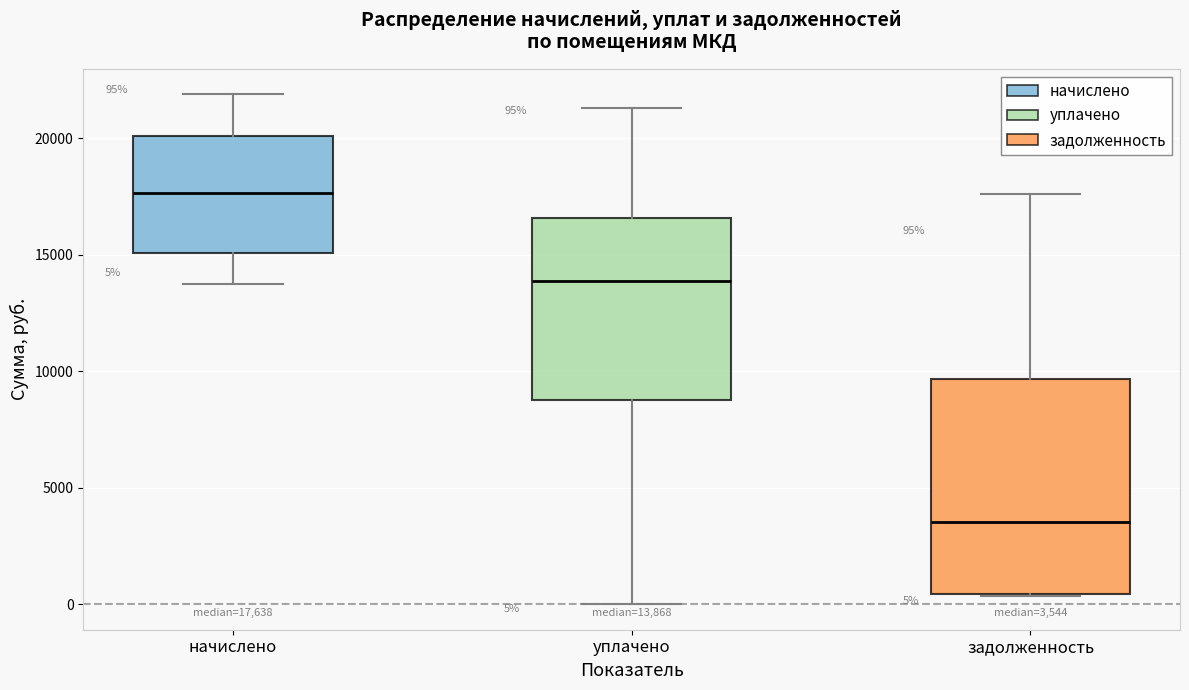

Comparing the boxes themselves (not the whiskers), which one is the tallest?

задолженность